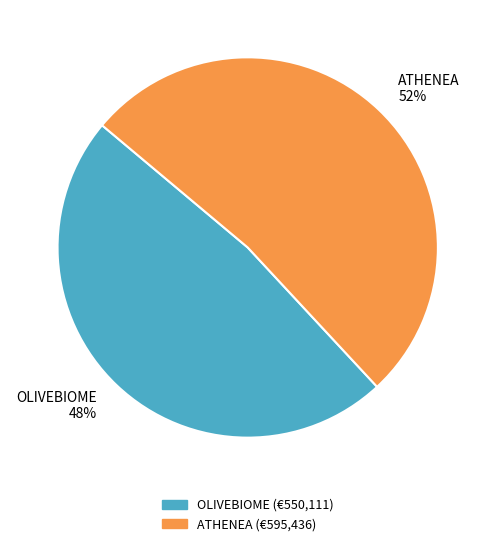

Is there any slice that represents more than half of the pie?

Yes